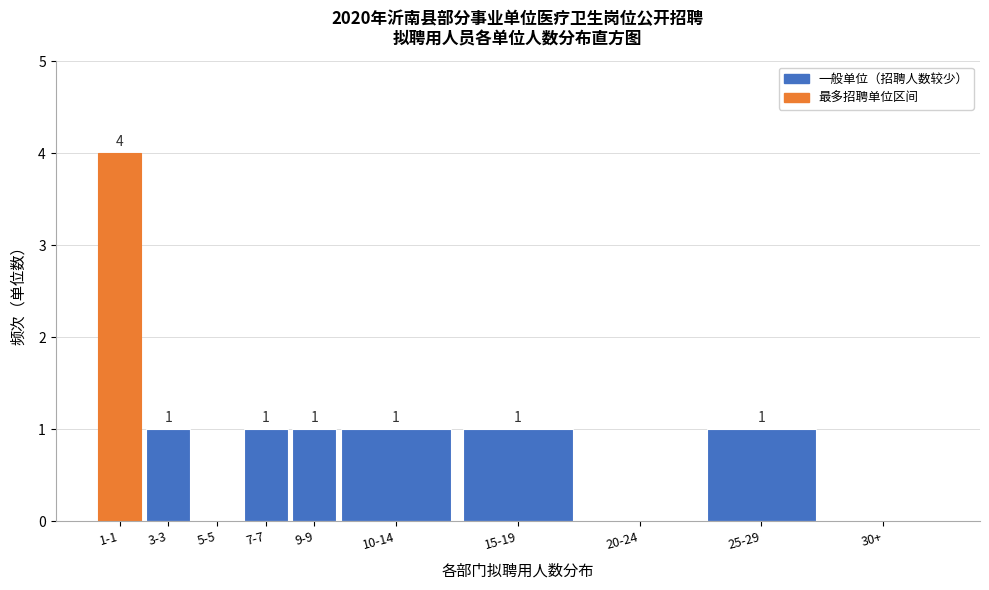

Reading left to right, list all the values displayed in this chart.

1-1=4	3-3=1	5-5=0	7-7=1	9-9=1	10-14=1	15-19=1	20-24=0	25-29=1	30+=0